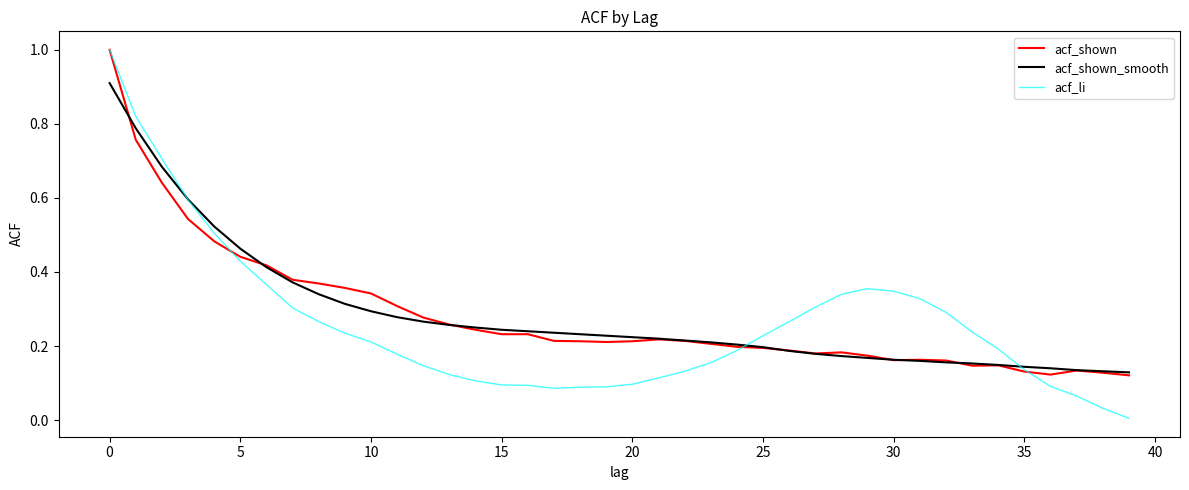

Which series has the widest spread of values?

acf_li